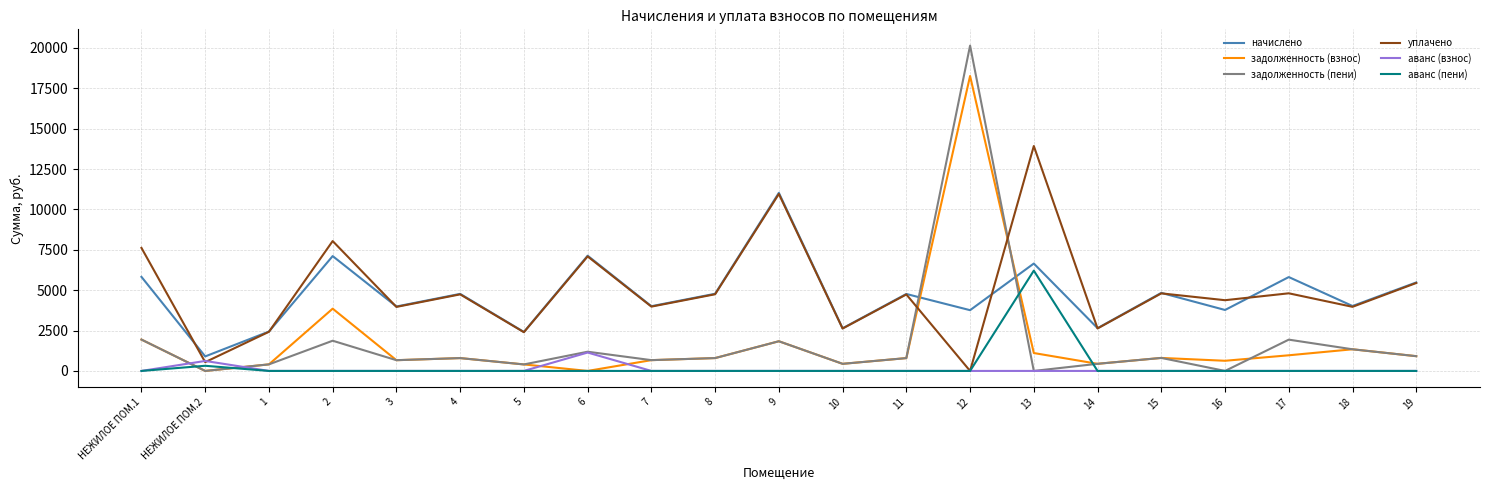

At which label does уплачено reach its minimum?

12